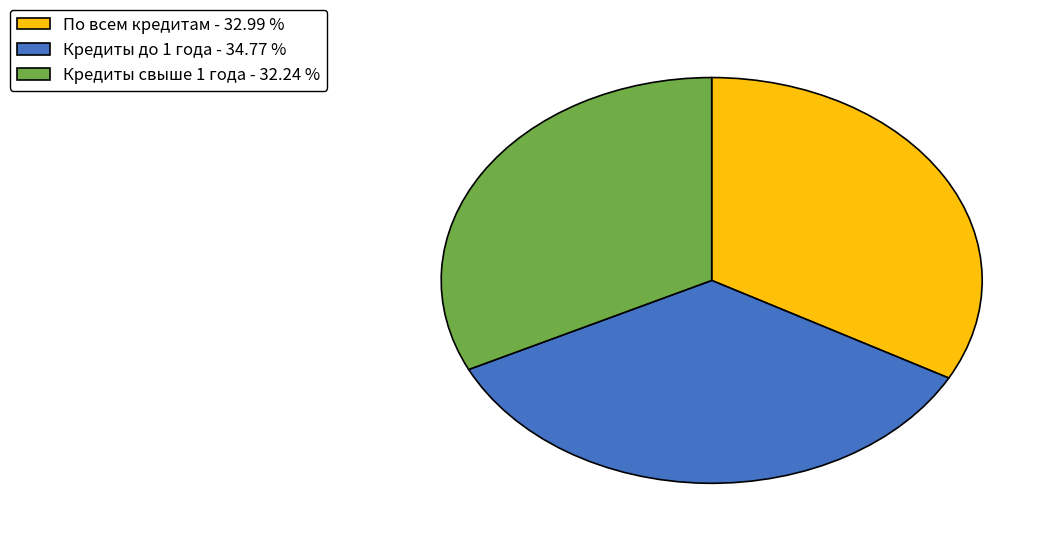

Approximately how many times larger is the value at Кредиты свыше 1 года compared to По всем кредитам?

1.0